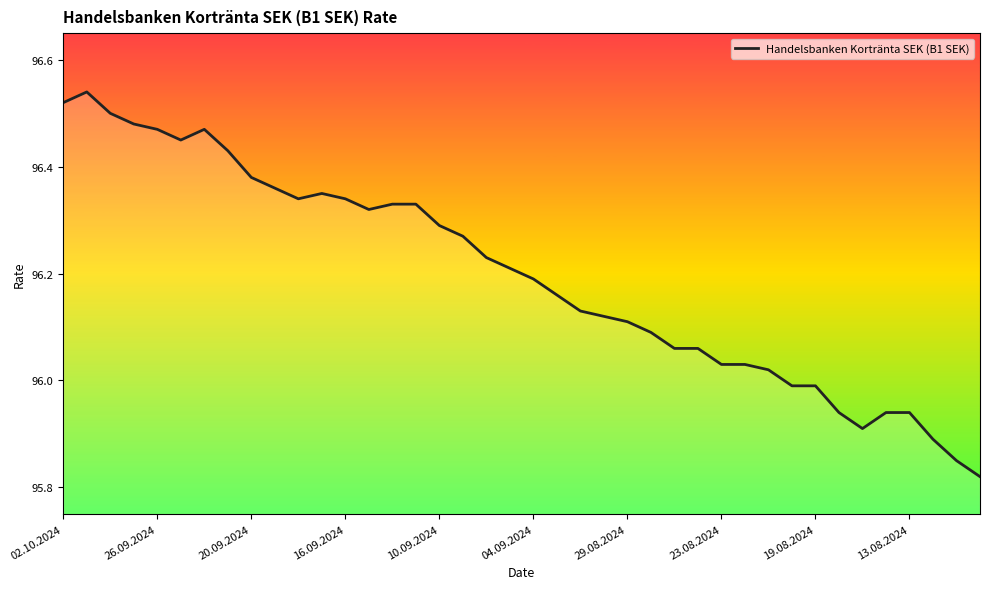

What is the difference between the maximum and second lowest values?

0.7